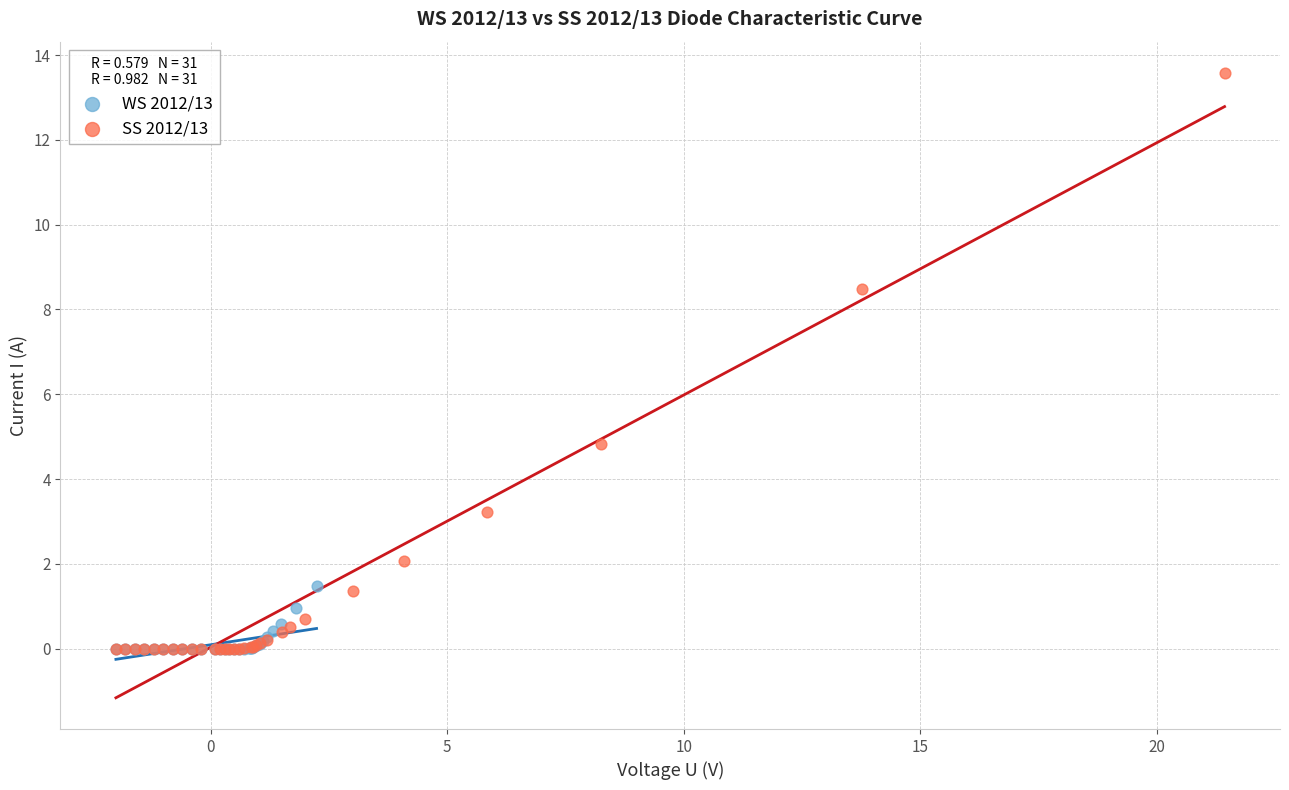

Which series has the widest spread of Y values?

SS 2012/13